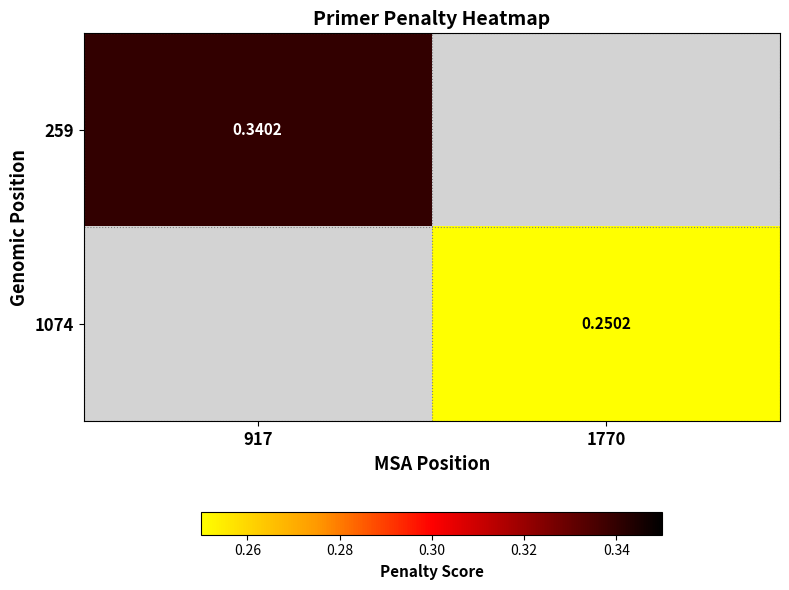

Count the number of categories in the chart.

2